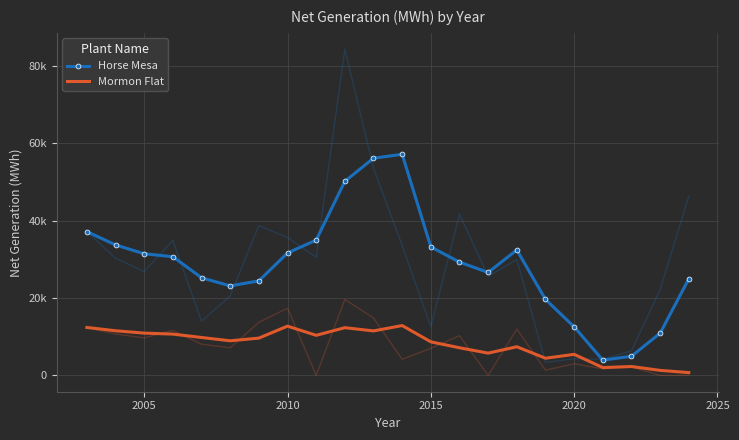

Reading left to right, list all the values displayed in this chart.

Horse Mesa: 37168.0	33730.5	31442.3	30673.0	25247.3	23140.0	24436.0	31641.3	34975.7	50168.3	56141.3	57155.3	33229.0	29279.3	26611.0	32424.3	19646.0	12554.7	3954.7	4945.7	10911.3	24949.7
Mormon Flat: 12391.0	11543.0	10931.3	10678.3	9800.7	8947.7	9641.0	12740.7	10357.7	12335.3	11501.0	12886.7	8677.3	7146.3	5760.7	7409.7	4439.7	5442.3	2023.3	2300.6	1298.0	729.0